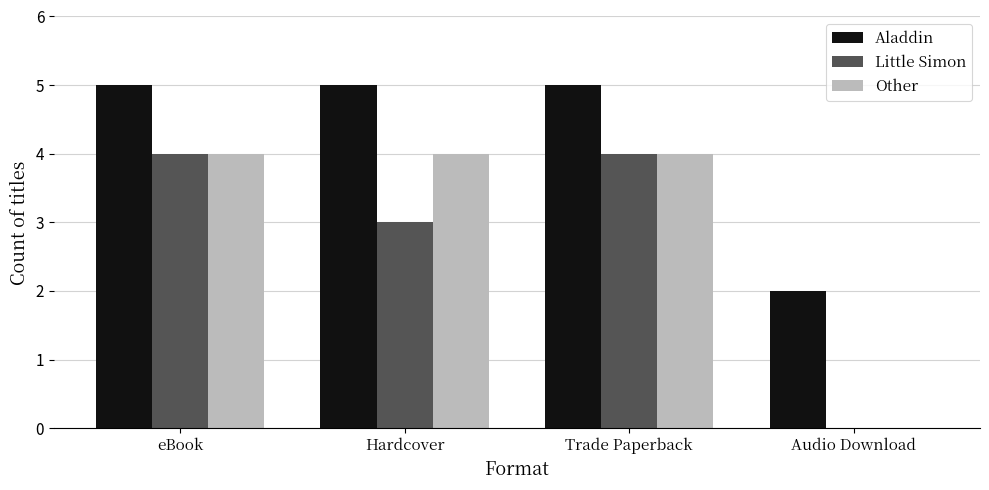

What value does the Other series have at Hardcover?

4